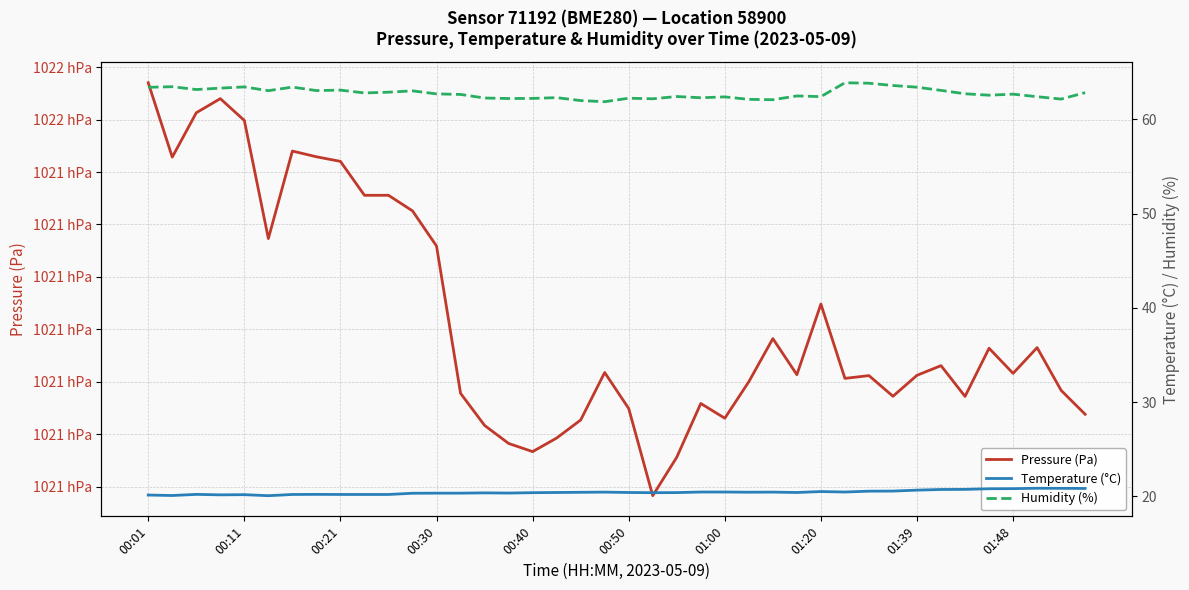

Which series has the largest total across all categories?

Pressure (Pa)